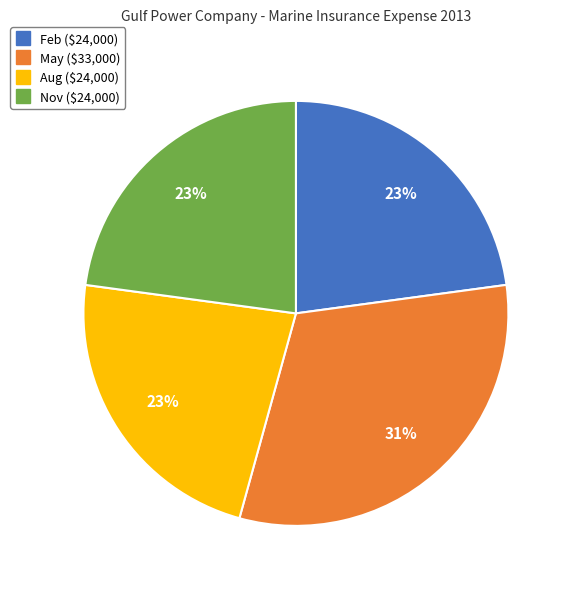

Is there a majority slice in this chart?

No